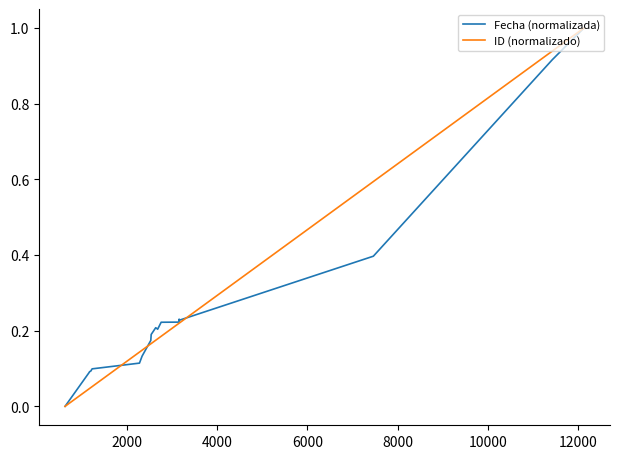

What is the highest value of the Fecha (normalizada) series?

1.0